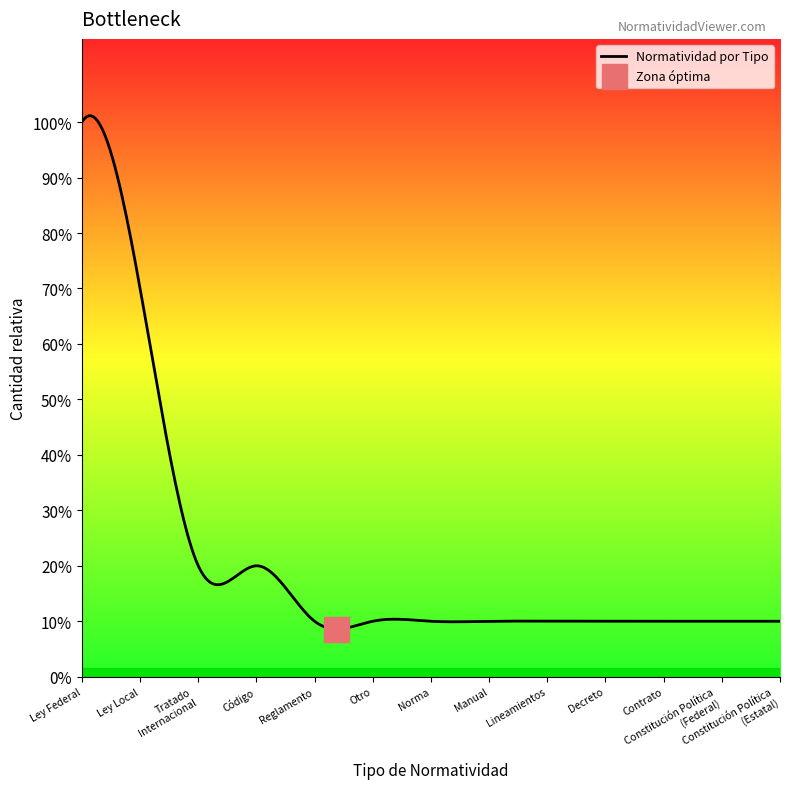

How many lines are shown in the chart?

1